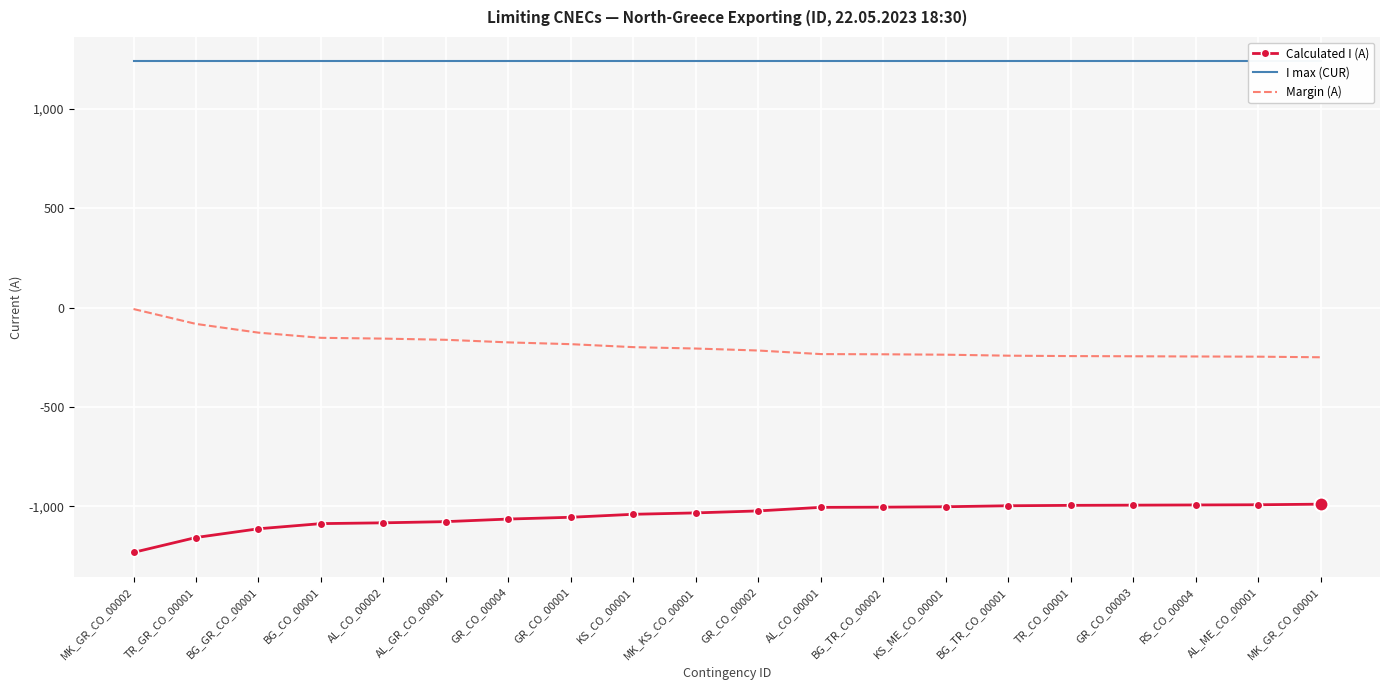

True or false: Calculated I (A) and I max (CUR) cross at least once.

False